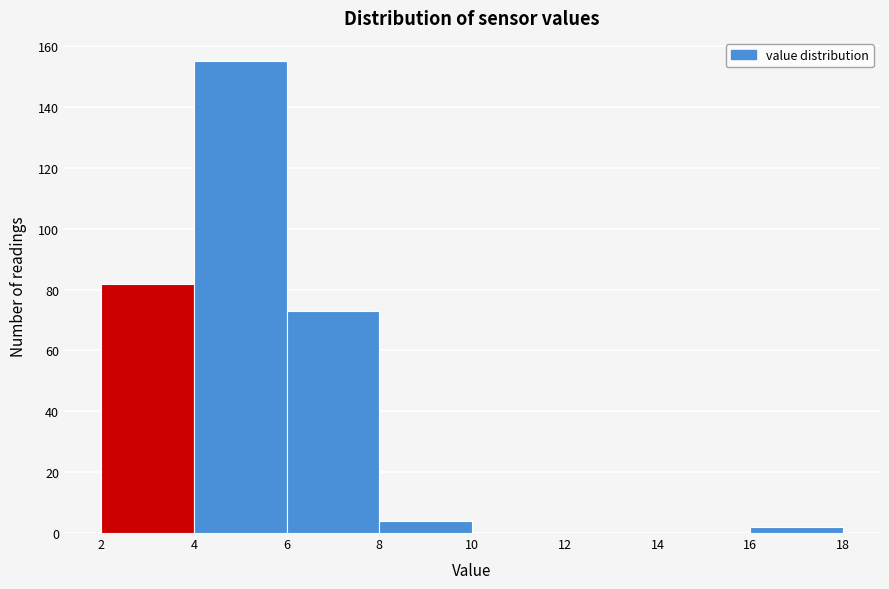

Reading left to right, list every bar in this chart as the range it spans on the x-axis followed by its height. The values are not printed on the chart, so give them approximately, as read against the axis.

2 to 4: 82
4 to 6: 156
6 to 8: 74
8 to 10: 4
10 to 12: 0
12 to 14: 0
14 to 16: 0
16 to 18: 2